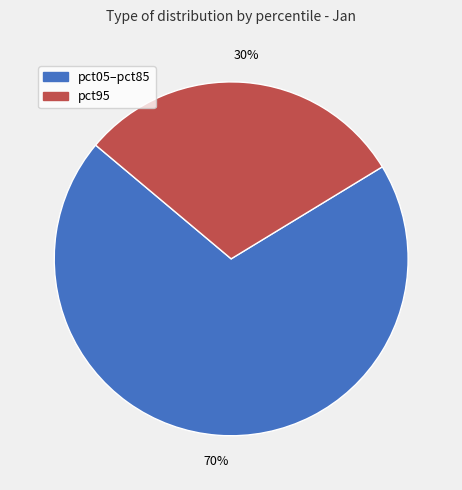

Is there any slice that represents more than half of the pie?

Yes